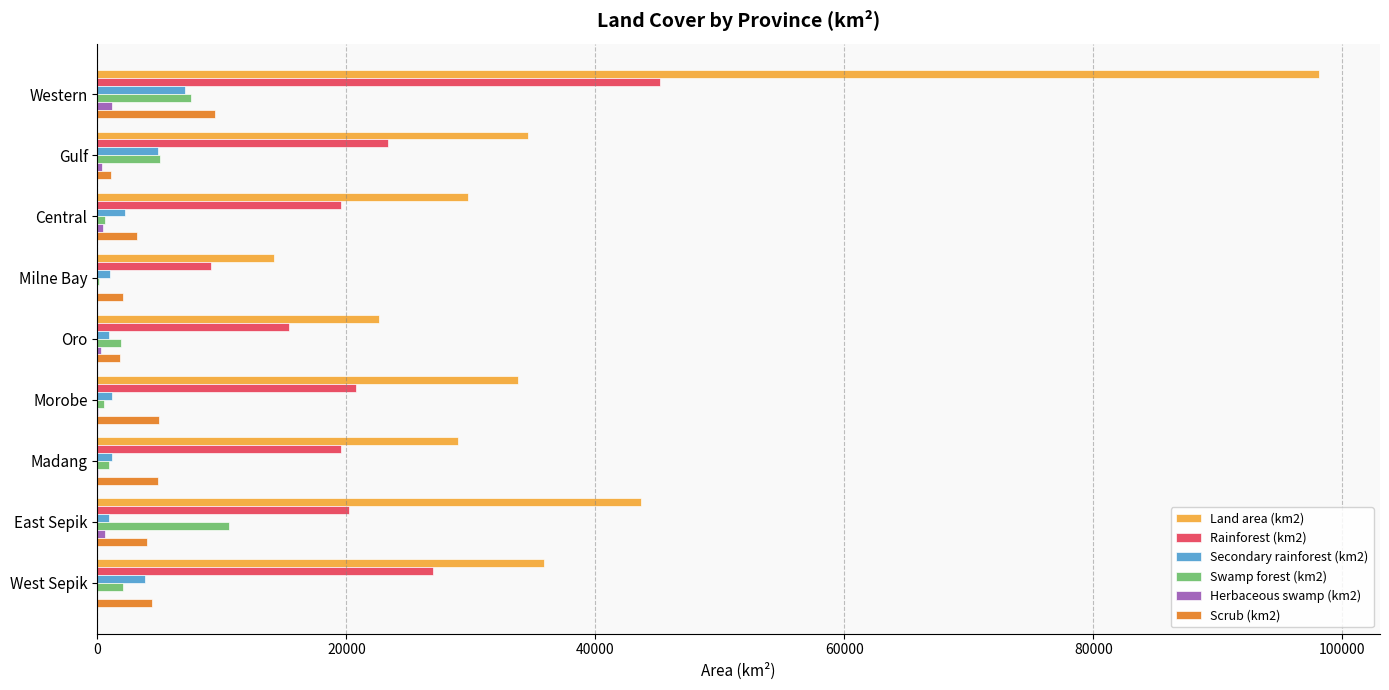

Is the value of Swamp forest (km2) at Gulf greater than the value of Rainforest (km2) at Morobe?

No